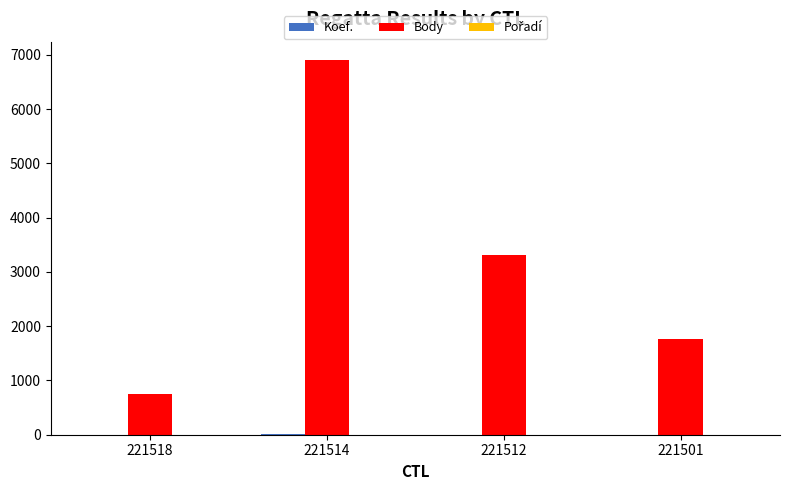

Which series changed the most between 221514 and 221512?

Body